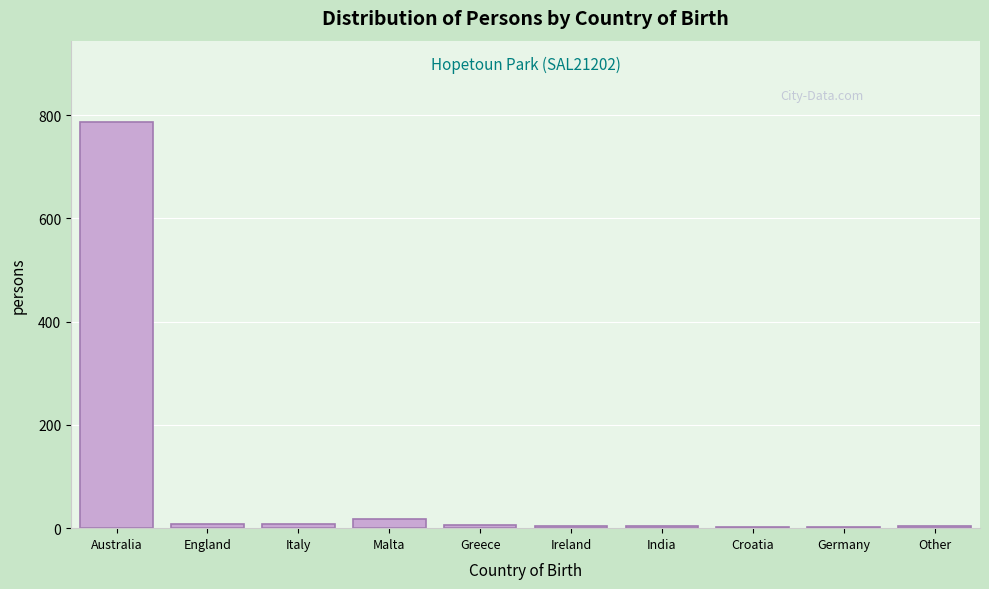

Read the value at Australia.

787